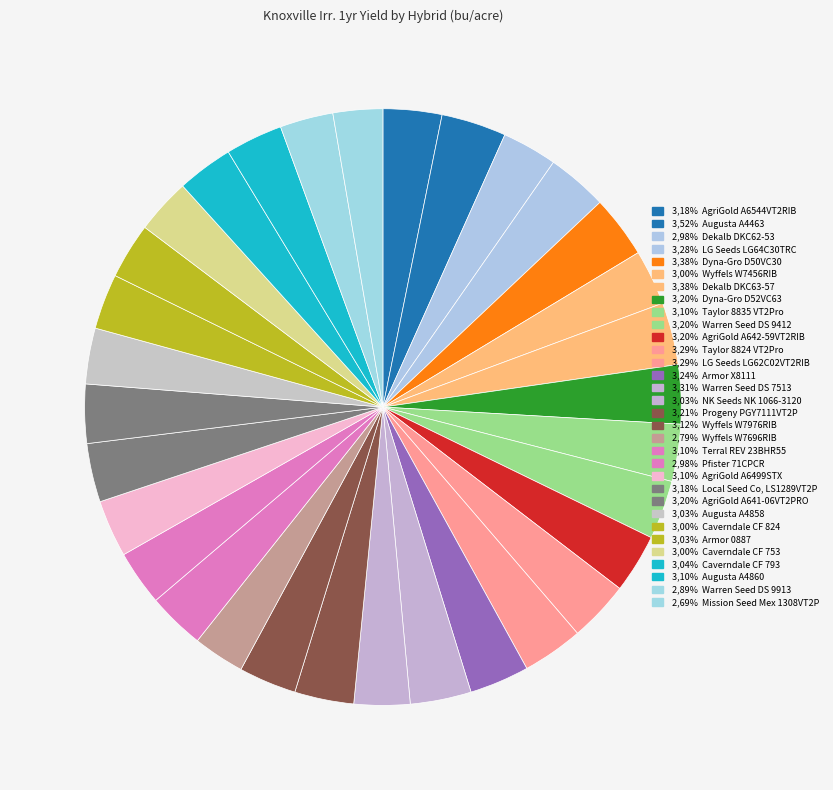

Count the number of slices in the pie.

32